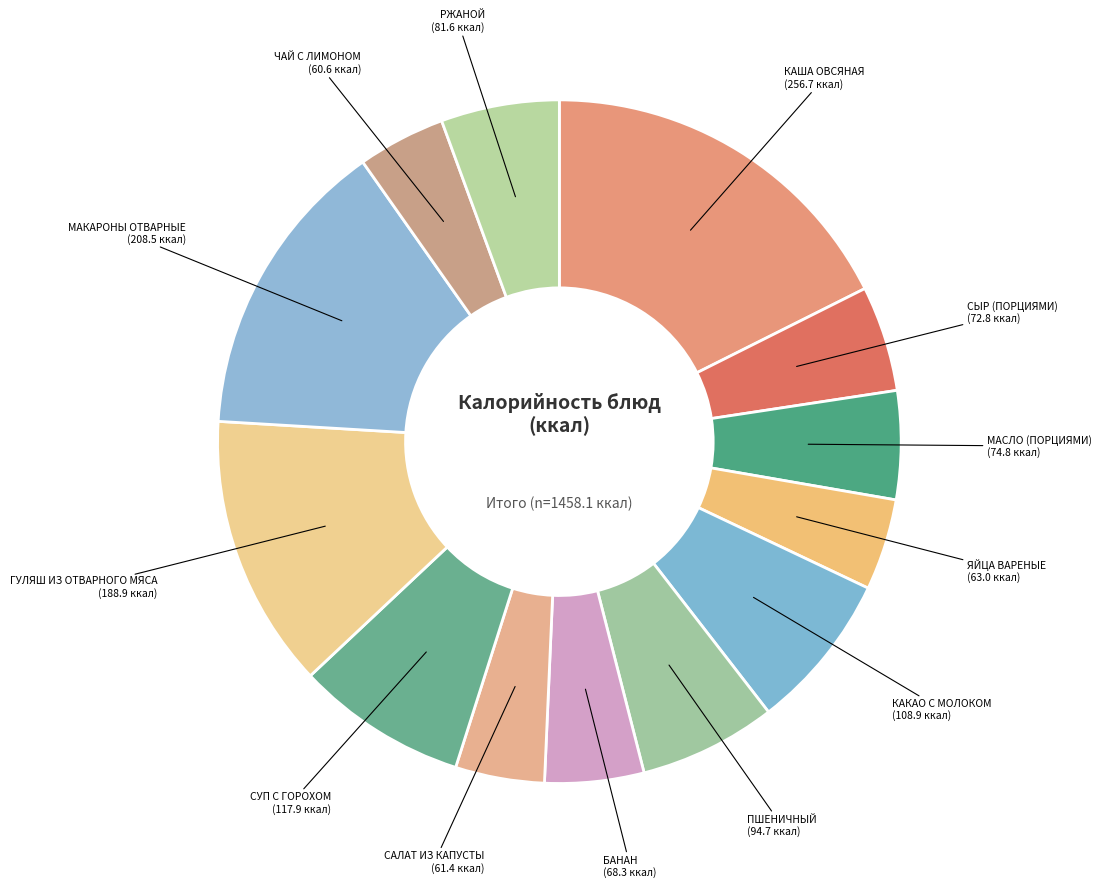

Count the number of slices in the pie.

13